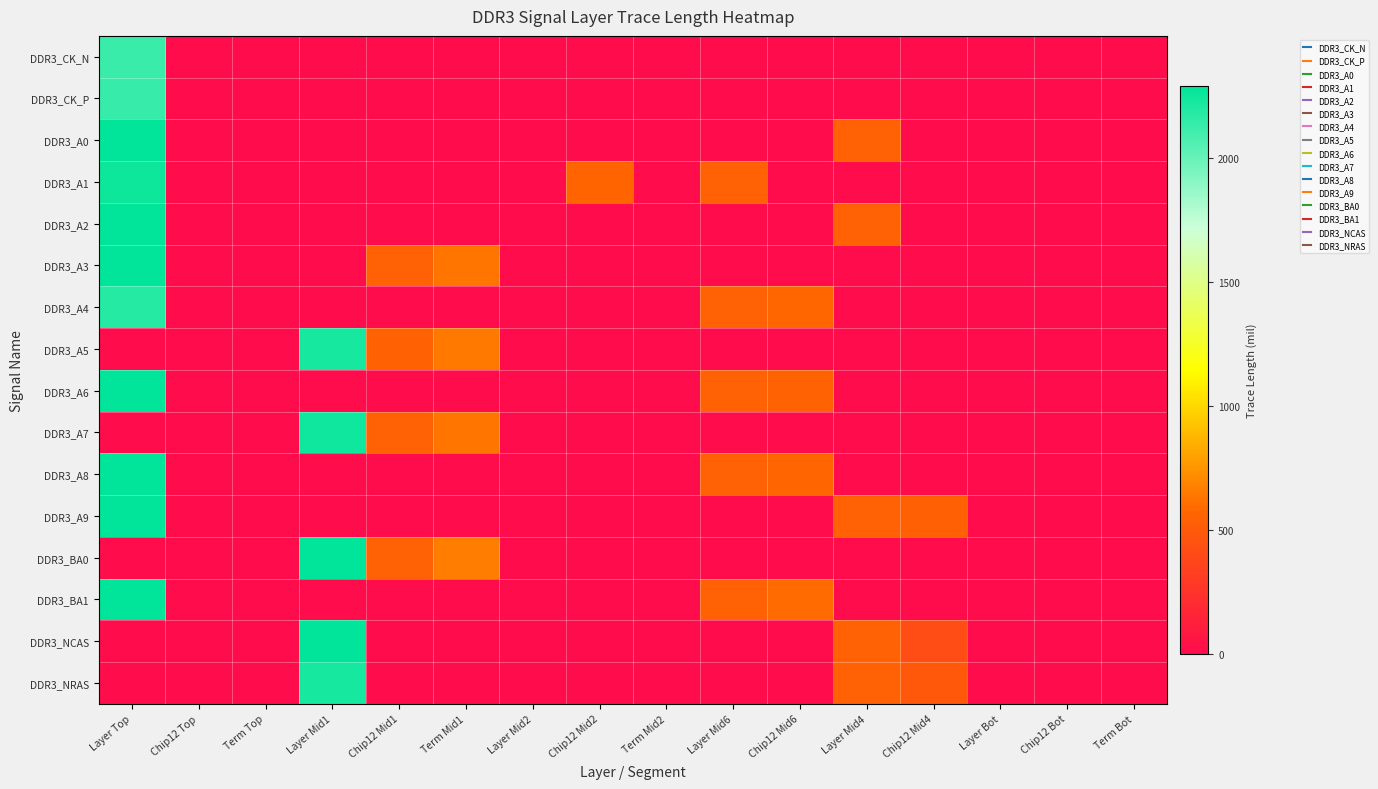

How many data points does each series have?

16